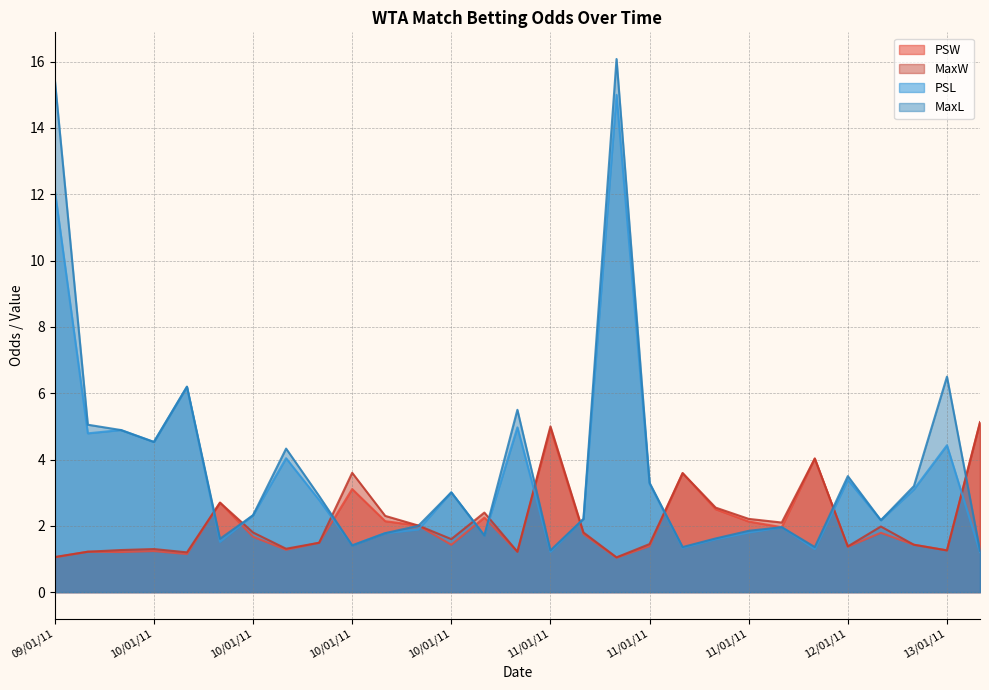

Is the value of MaxL at 13/01/11 greater than the value of PSL at 13/01/11?

Yes